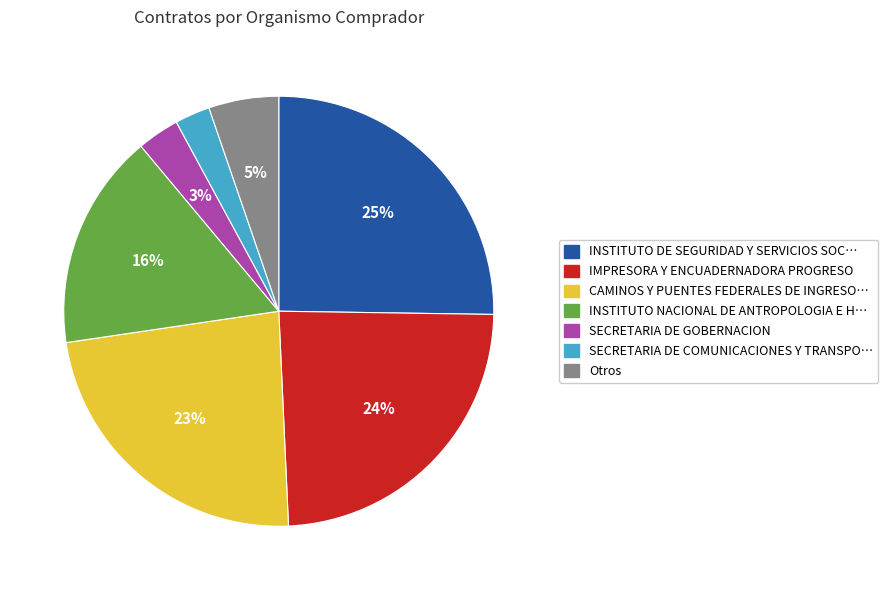

To the nearest percent, what is the average slice percentage?

14%